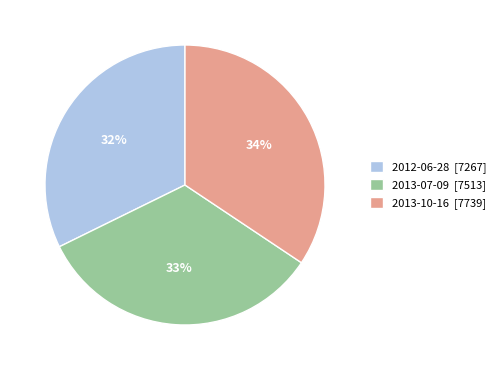

To the nearest percent, what is the average slice percentage?

33%